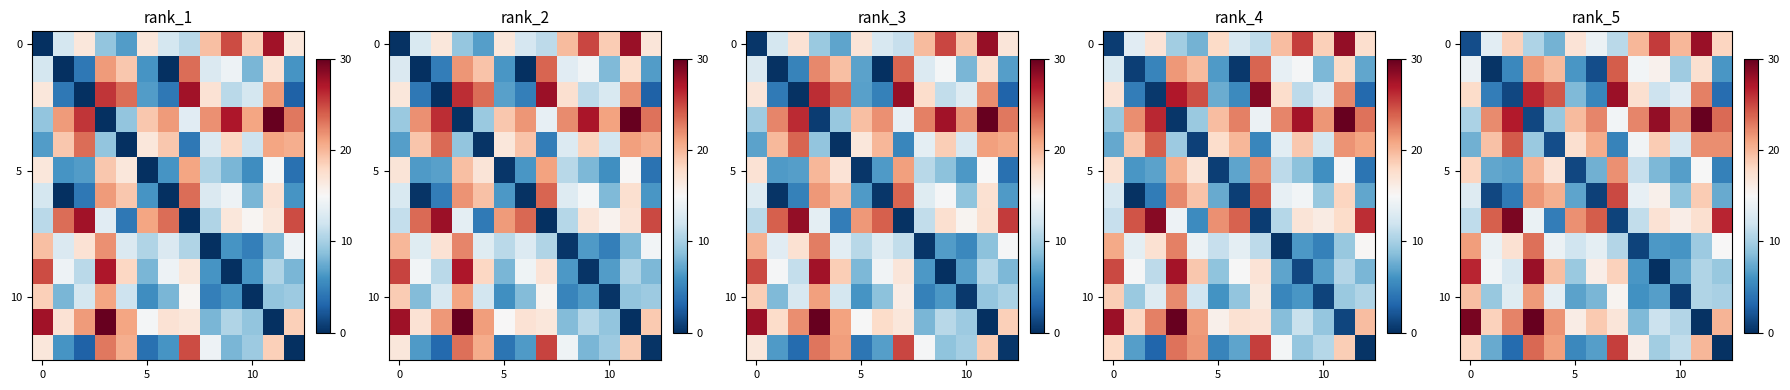

How many categories are shown in the chart?

13